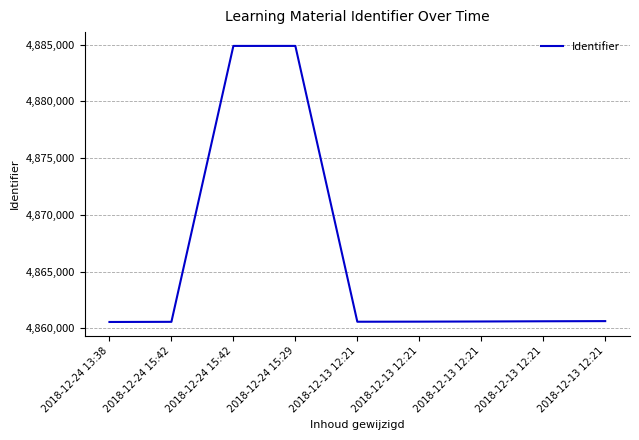

Is it true that the value at 2018-12-13 12:21 is 7663587?

False